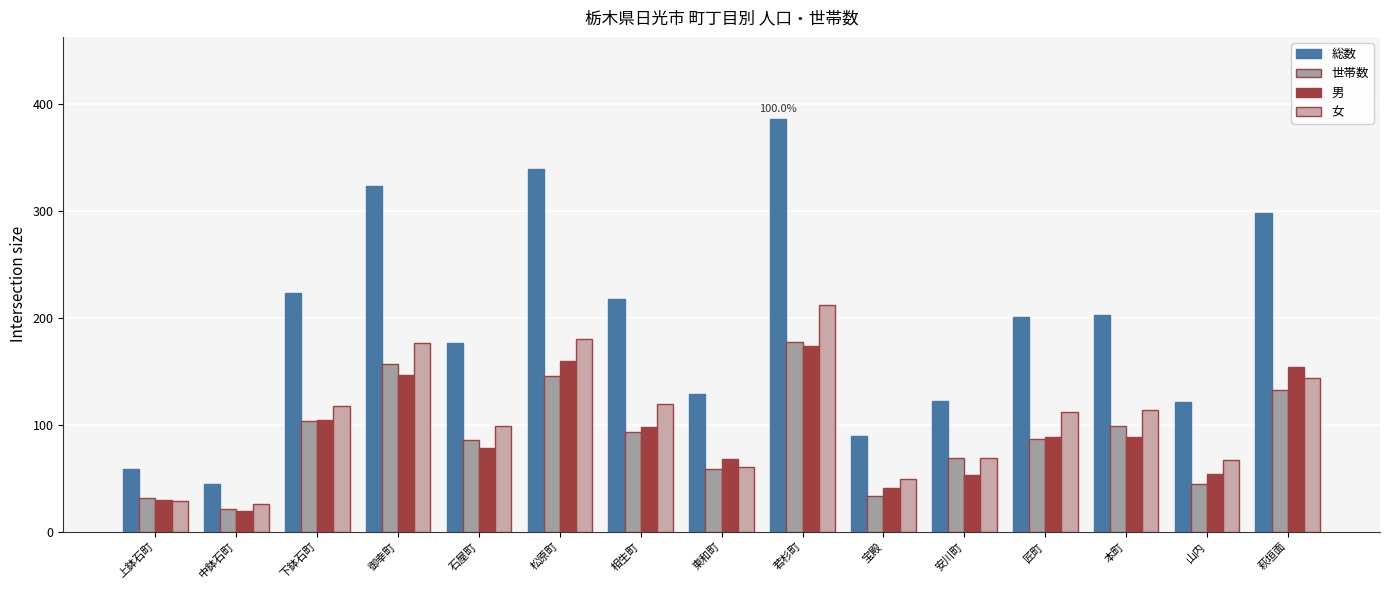

How many bars are there in total?

60